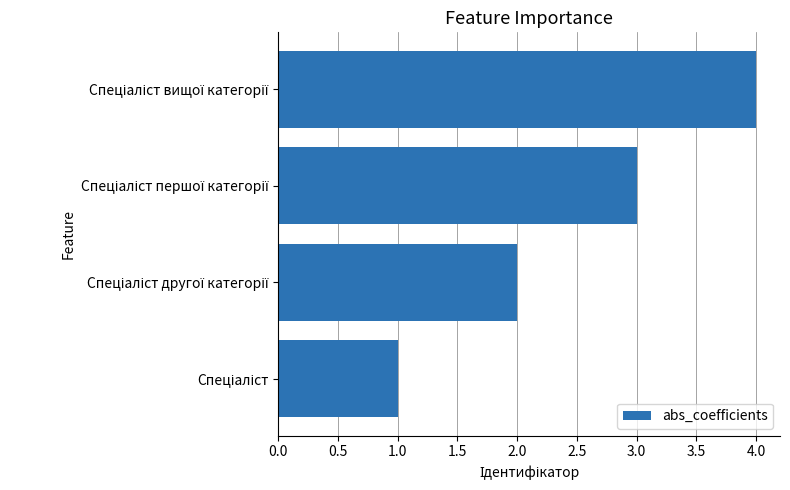

What is the sum of all values?

10